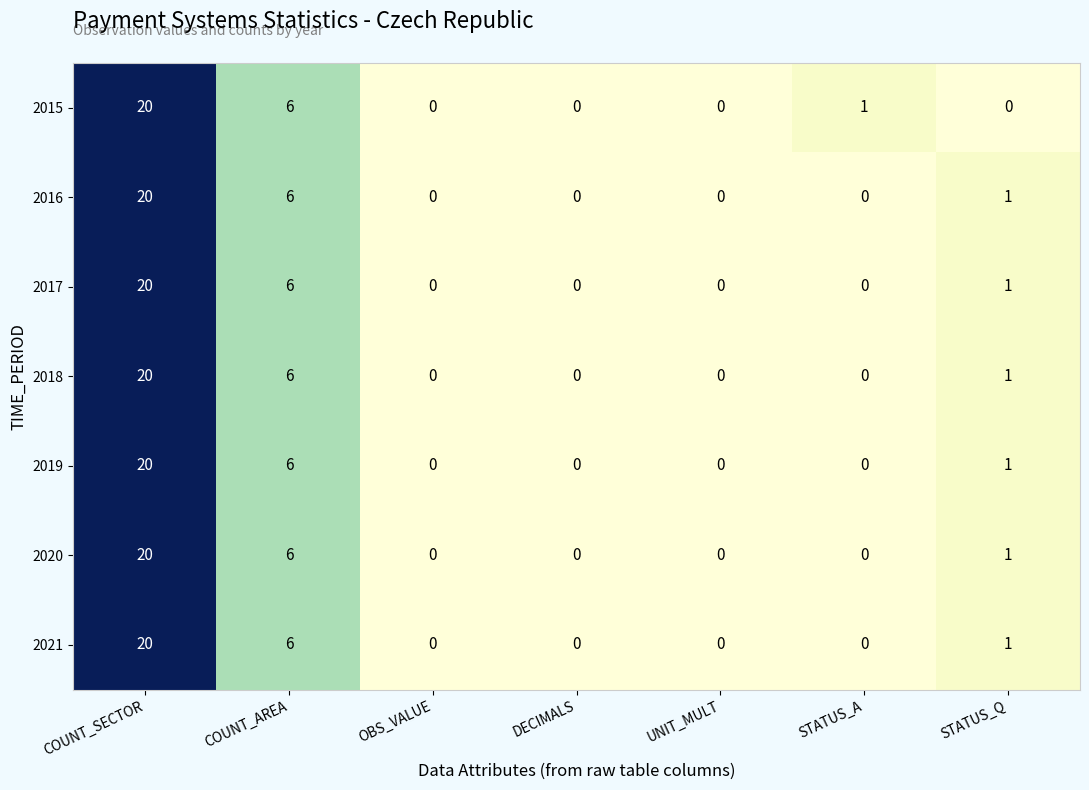

Which category has the highest value in the 2016 series?

COUNT_SECTOR